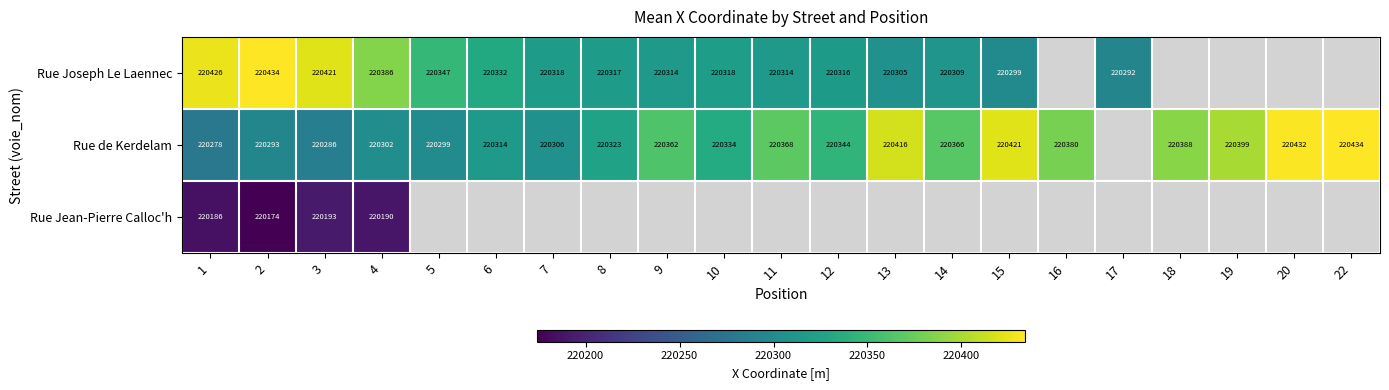

Rank the series by their maximum value, from highest to lowest.

Rue Joseph Le Laennec, Rue de Kerdelam, Rue Jean-Pierre Calloc'h